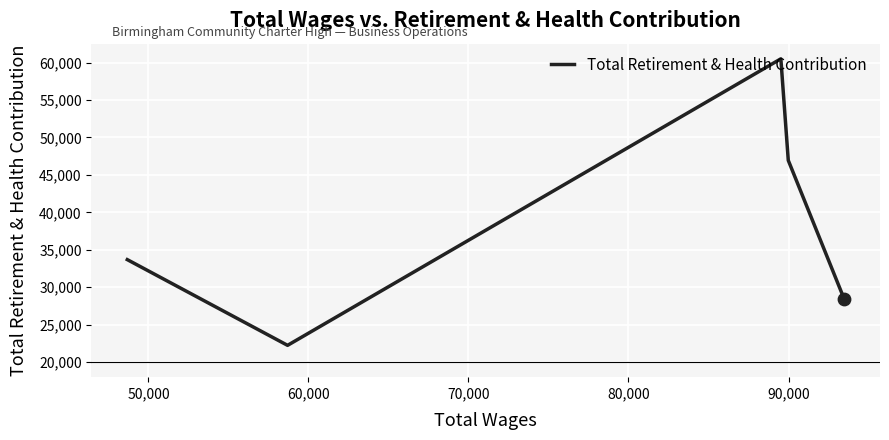

What is the difference between the maximum and second lowest values?

32061